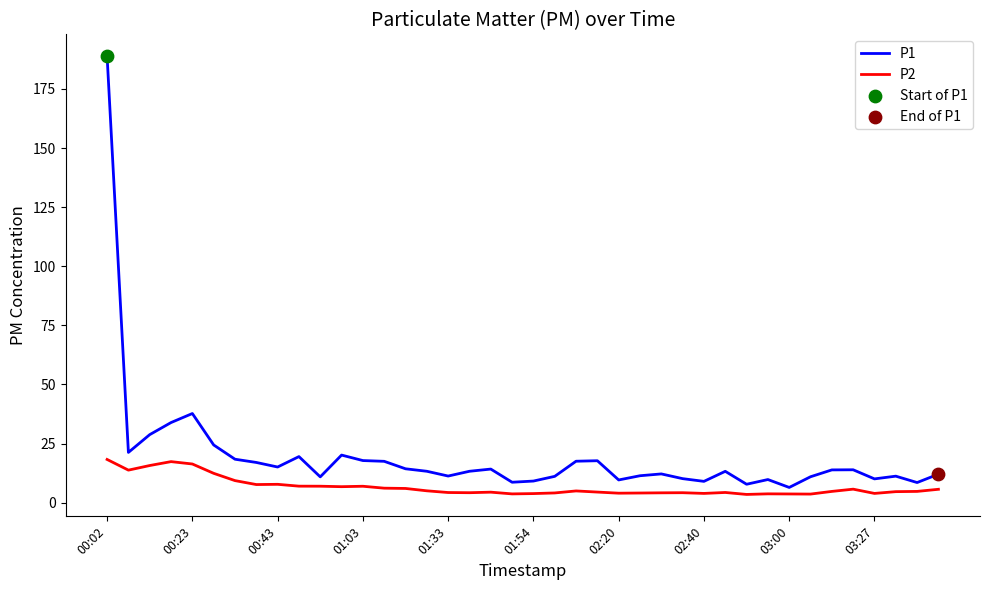

Which series has the largest range (max minus min)?

P1